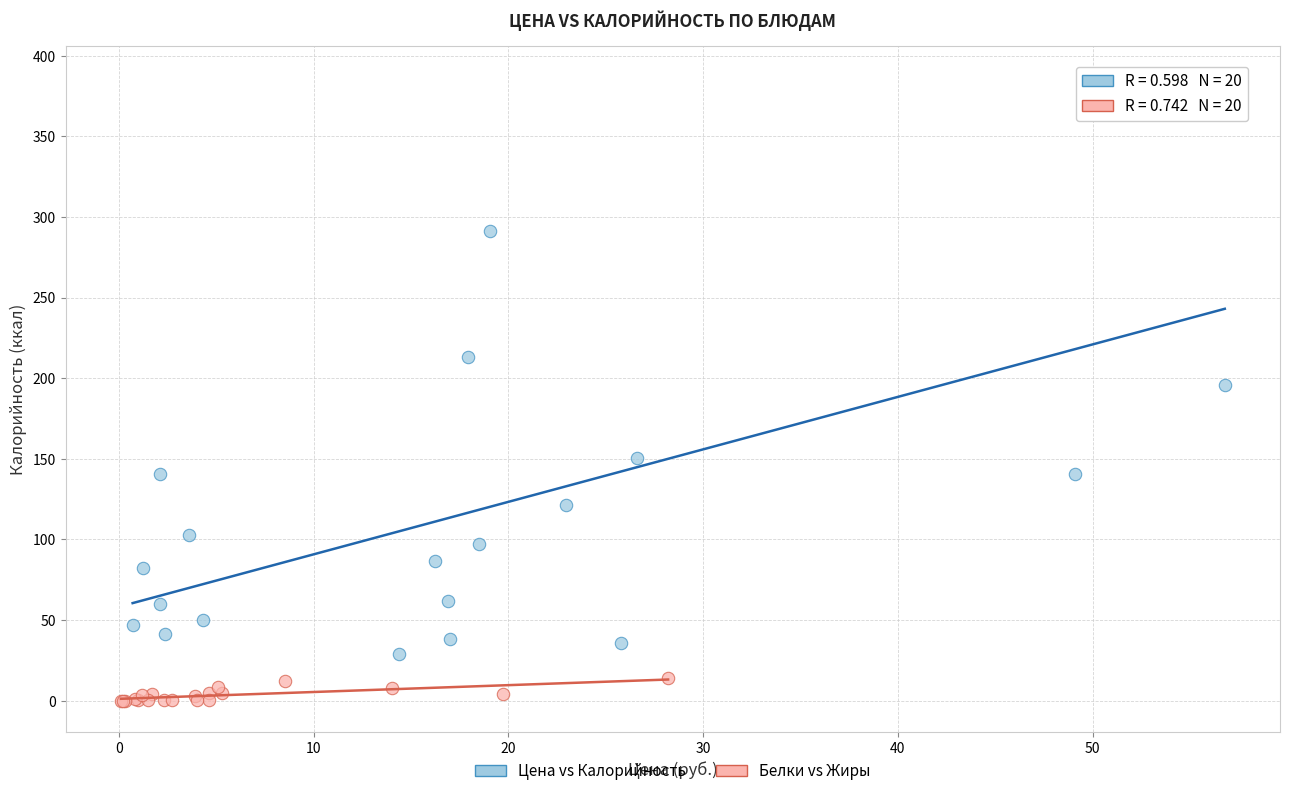

Which series contains the lowest Y value?

Белки vs Жиры